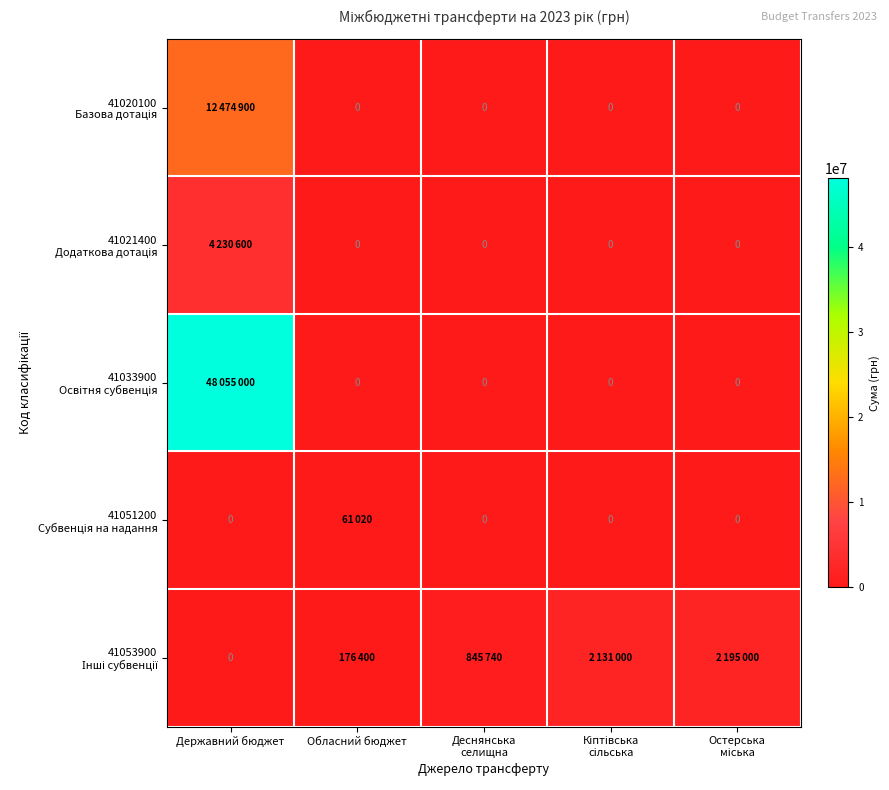

Which series has the largest range (max minus min)?

41033900 Освітня субвенція